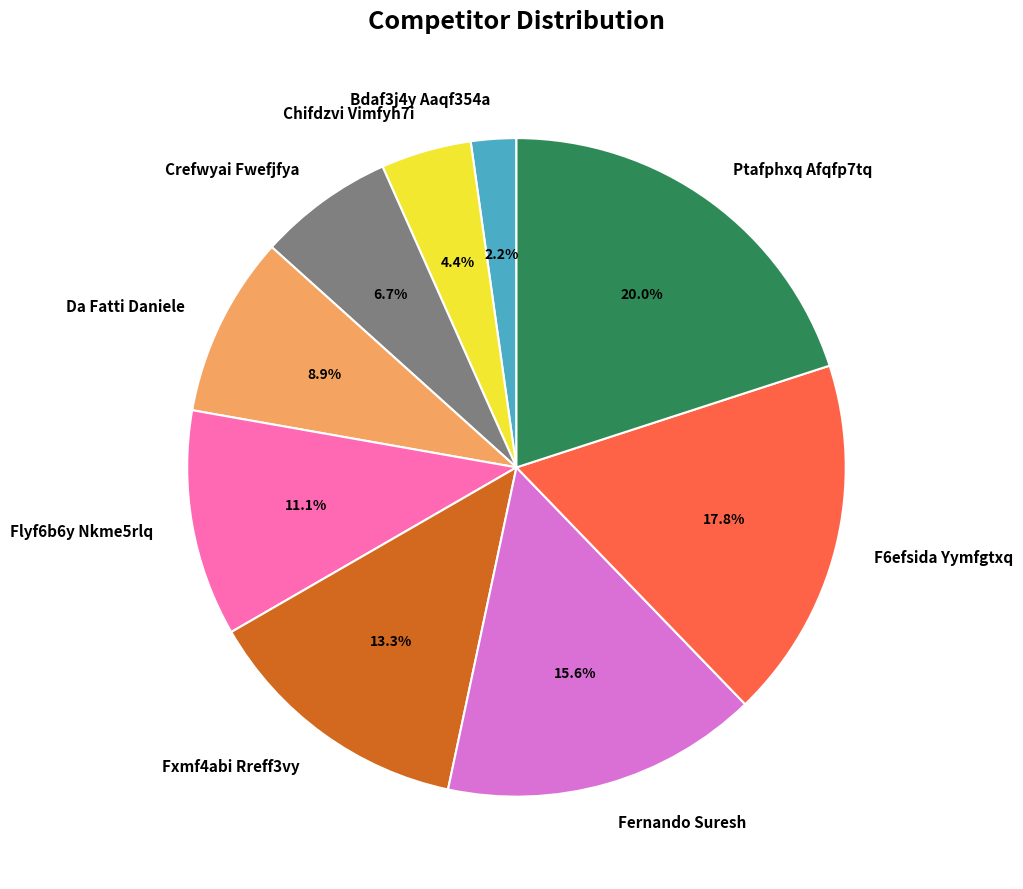

To the nearest percent, what percentage of the pie is Flyf6b6y Nkme5rlq?

11%